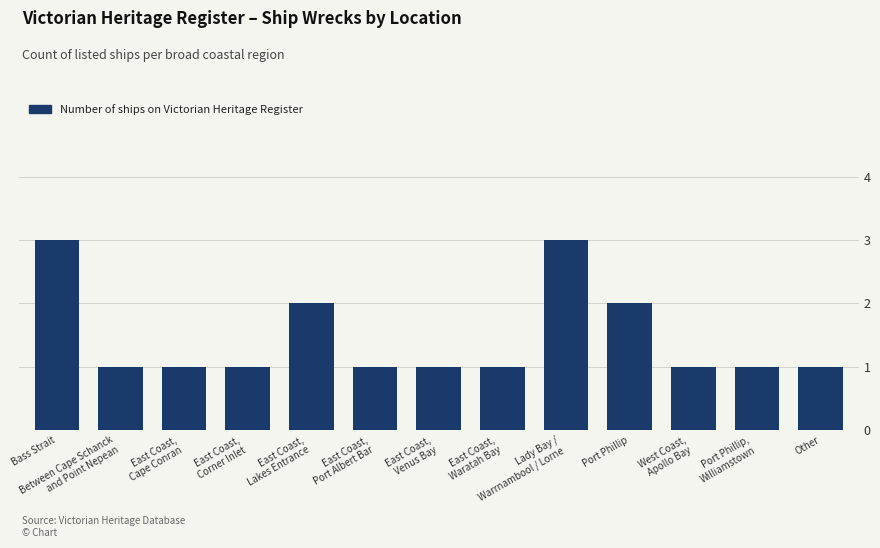

What is the greatest value displayed?

3